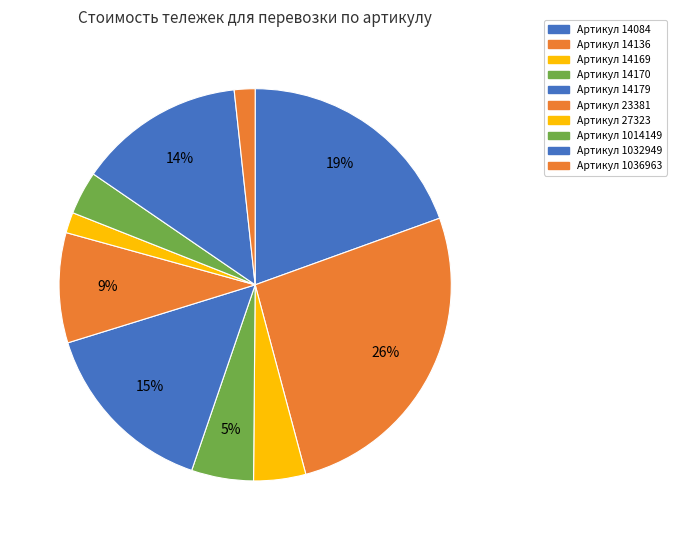

Count the number of slices in the pie.

10